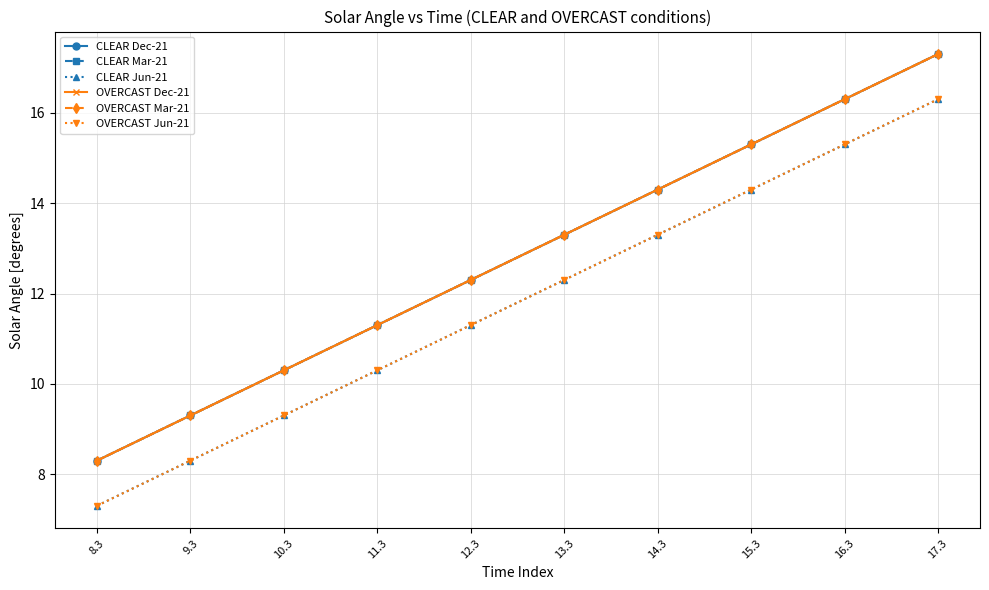

Is this an area chart (filled region under the line)?

No